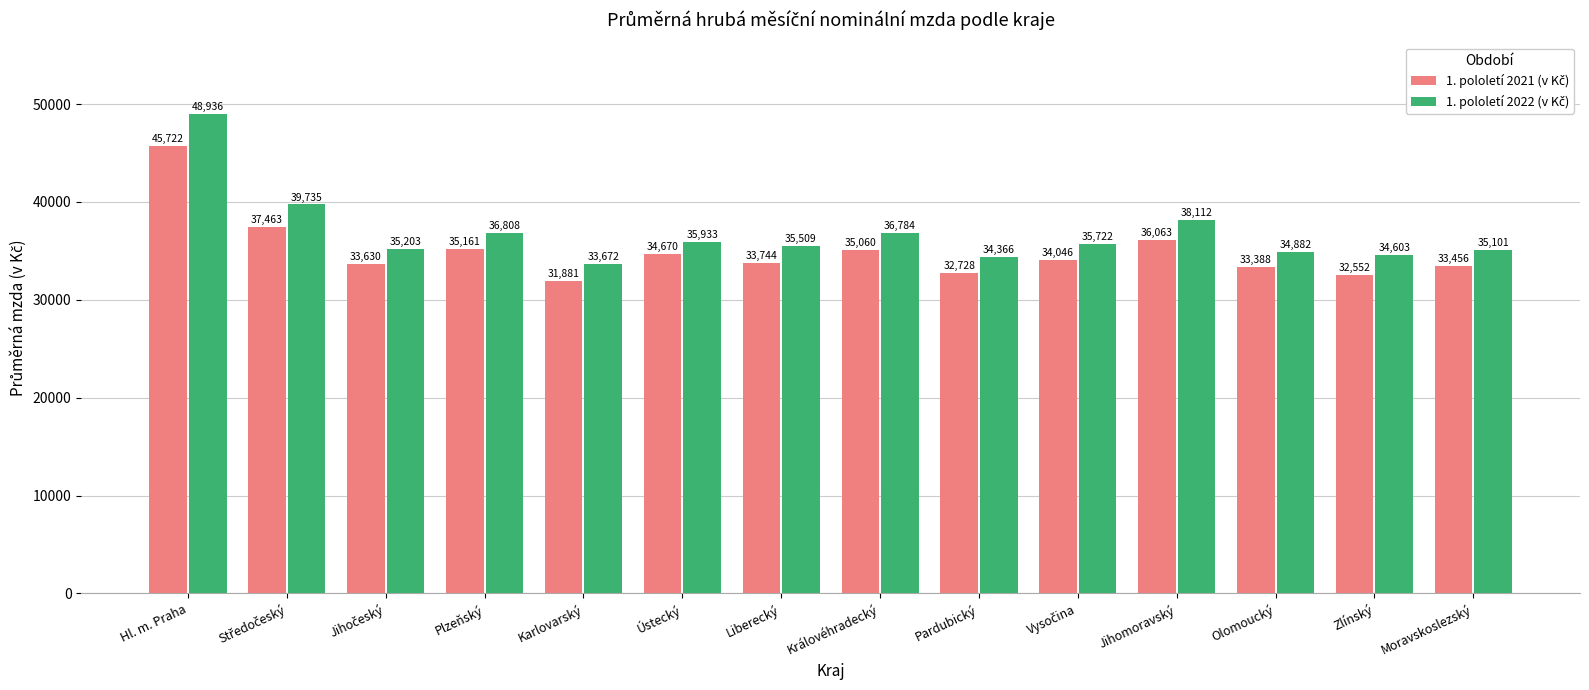

What is the smallest value displayed?

31881